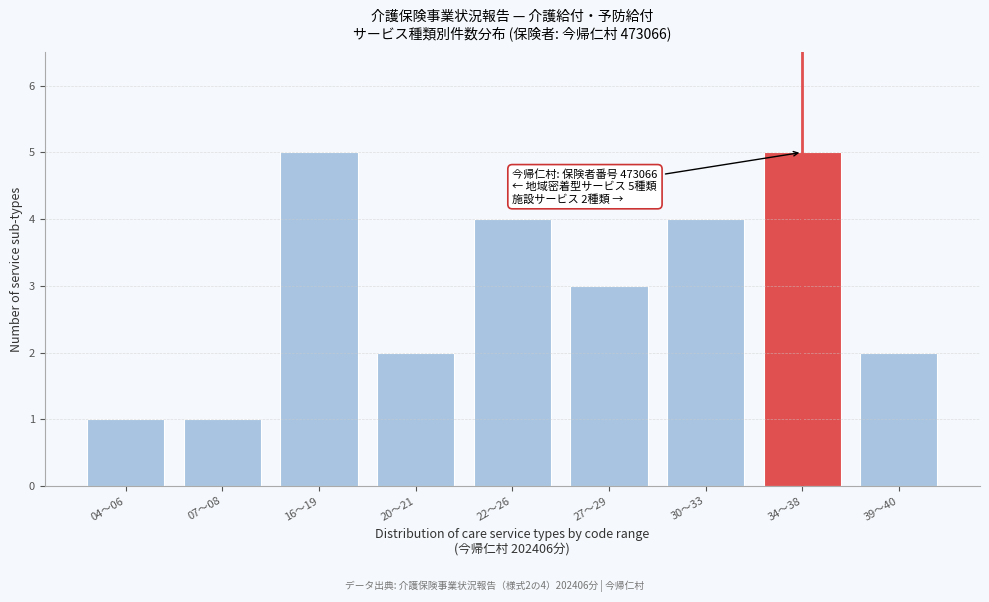

Reading right to left, extract all data points from this chart.

2	5	4	3	4	2	5	1	1